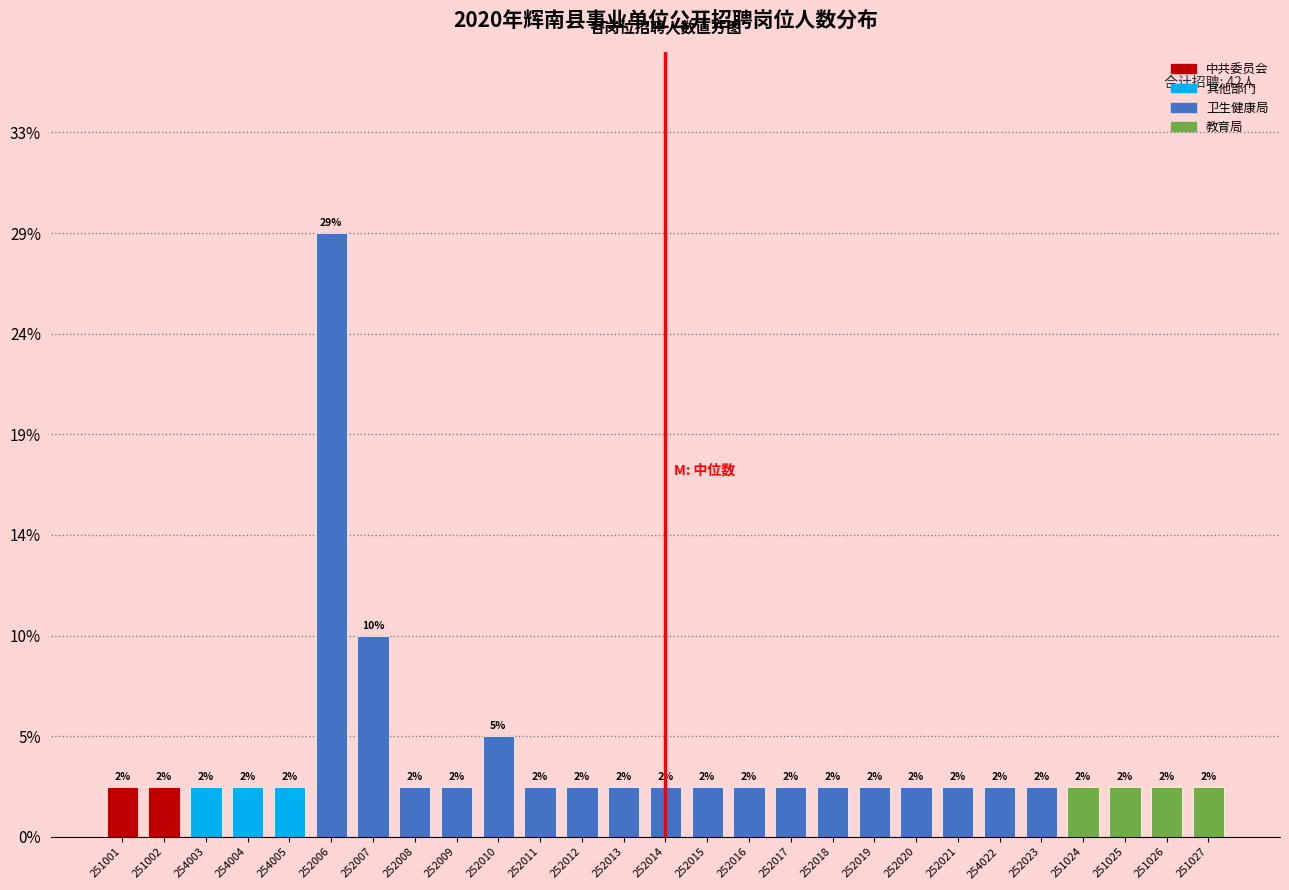

Are the bars horizontal?

No